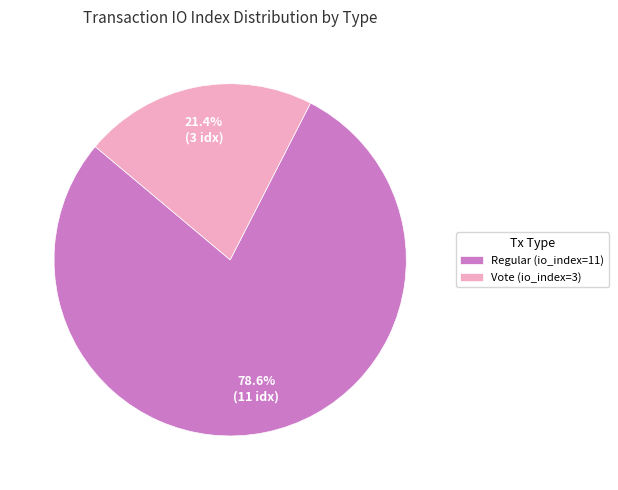

To the nearest percent, what percentage of the pie is Vote (io_index=3)?

21%